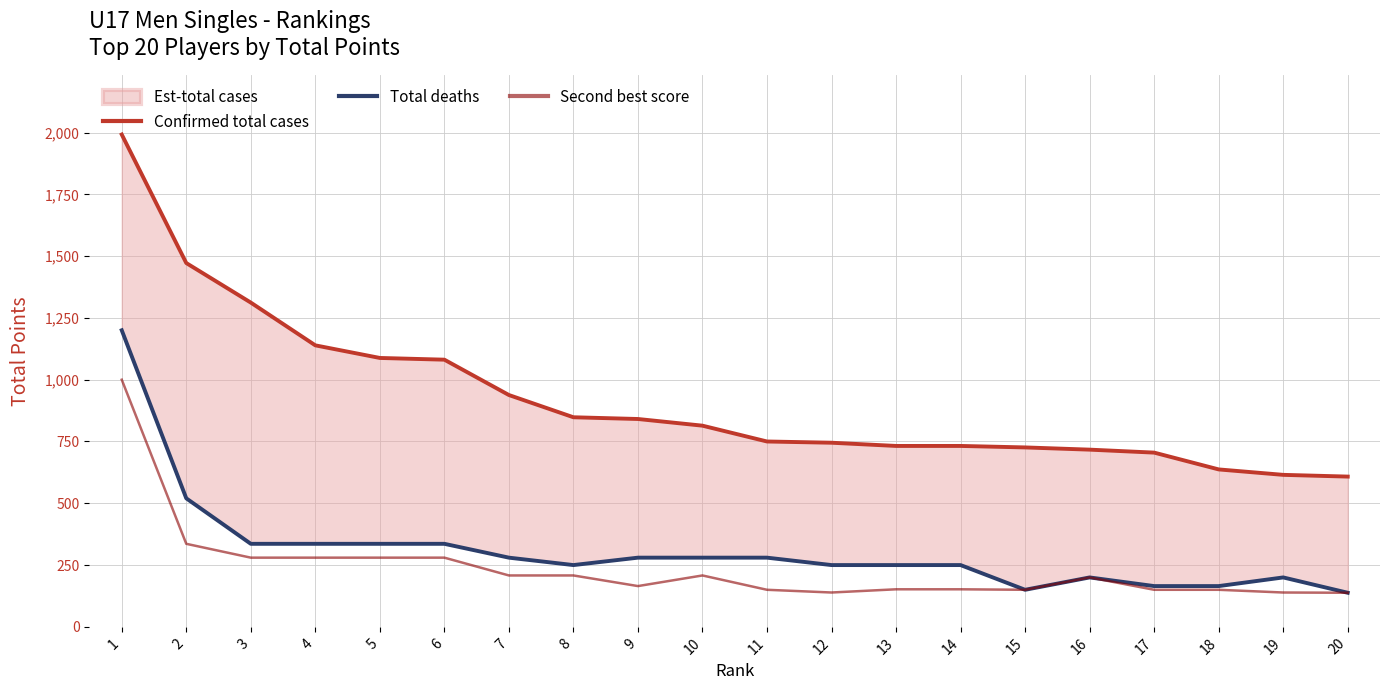

What is the value of the Total deaths point at the 10th from the left?

280